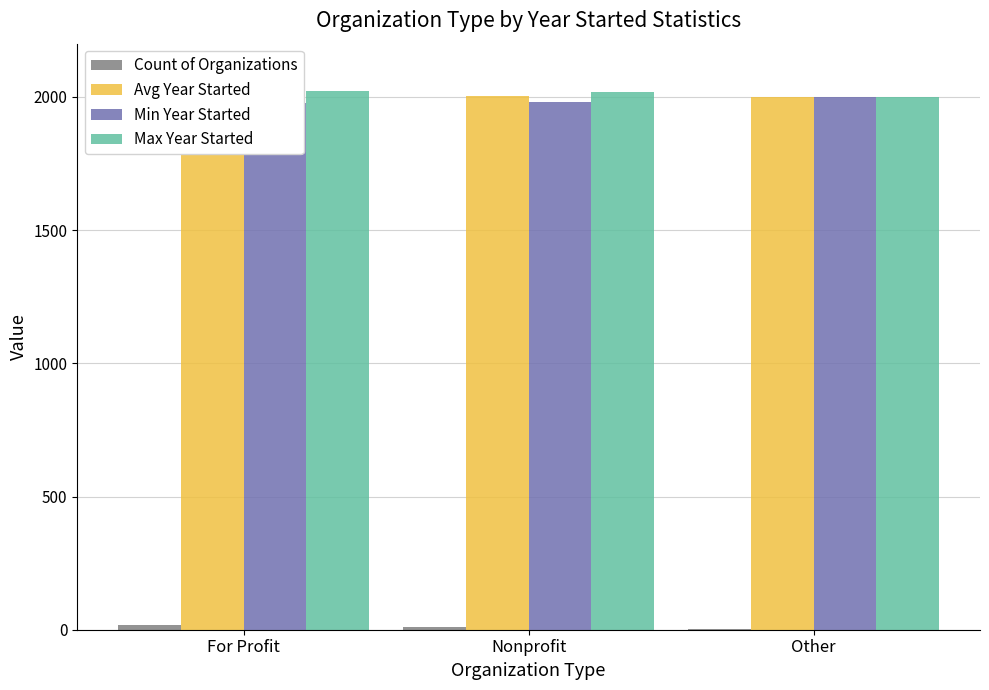

What are all the series names shown in the legend?

Count of Organizations, Avg Year Started, Min Year Started, Max Year Started